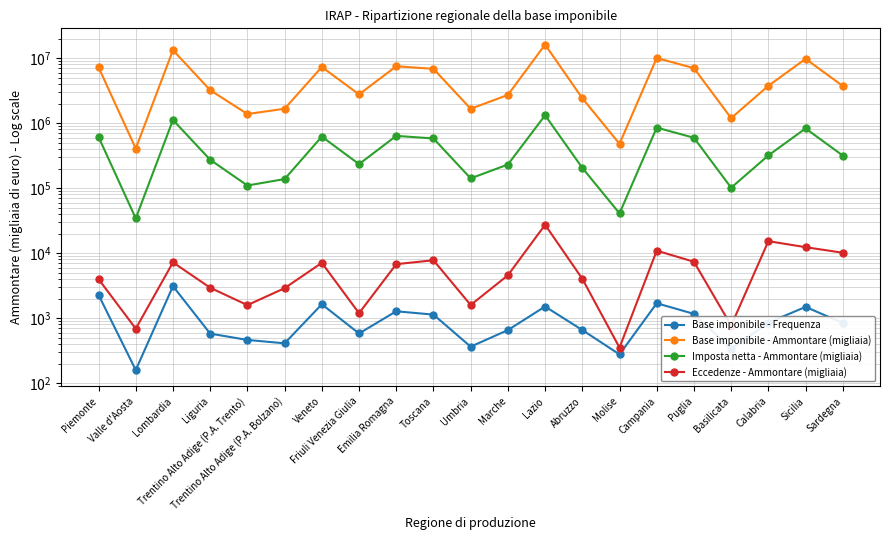

How many series are shown in this chart?

4